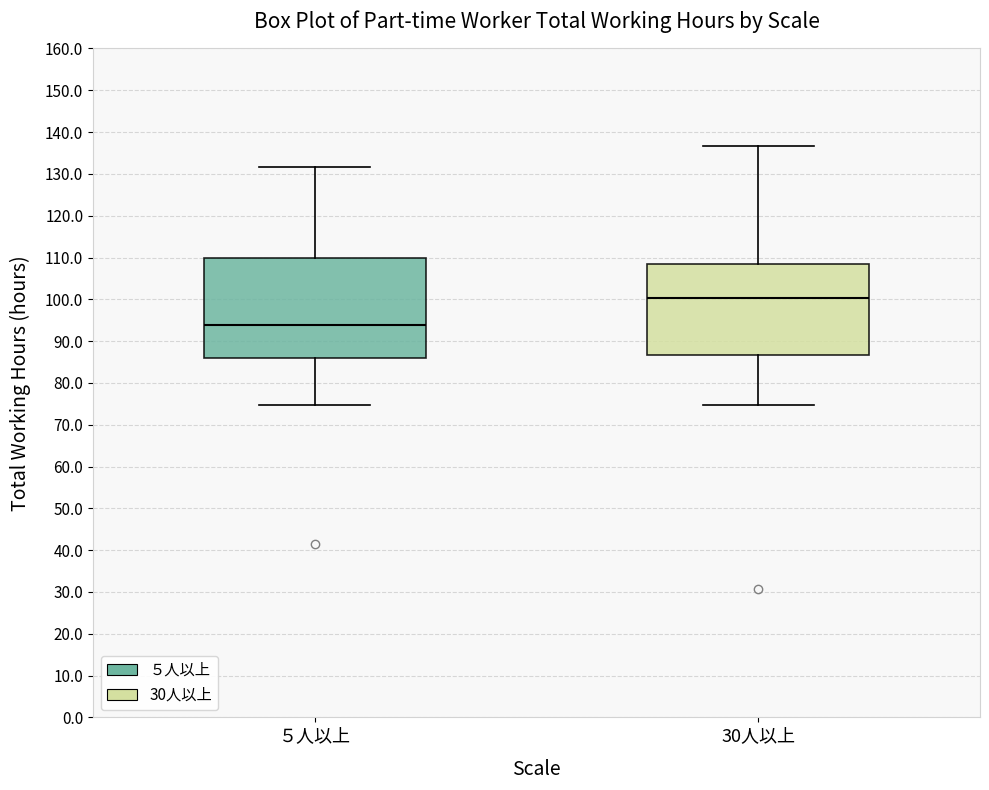

Reading left to right, read every box against the y-axis: the position of its median line, the range the box covers, and the ends of its whiskers. The values are not printed on the chart, so give them approximately, as read against the axis.

５人以上: median 94, box 86 to 110, whiskers 75 to 132
30人以上: median 100, box 87 to 109, whiskers 75 to 137